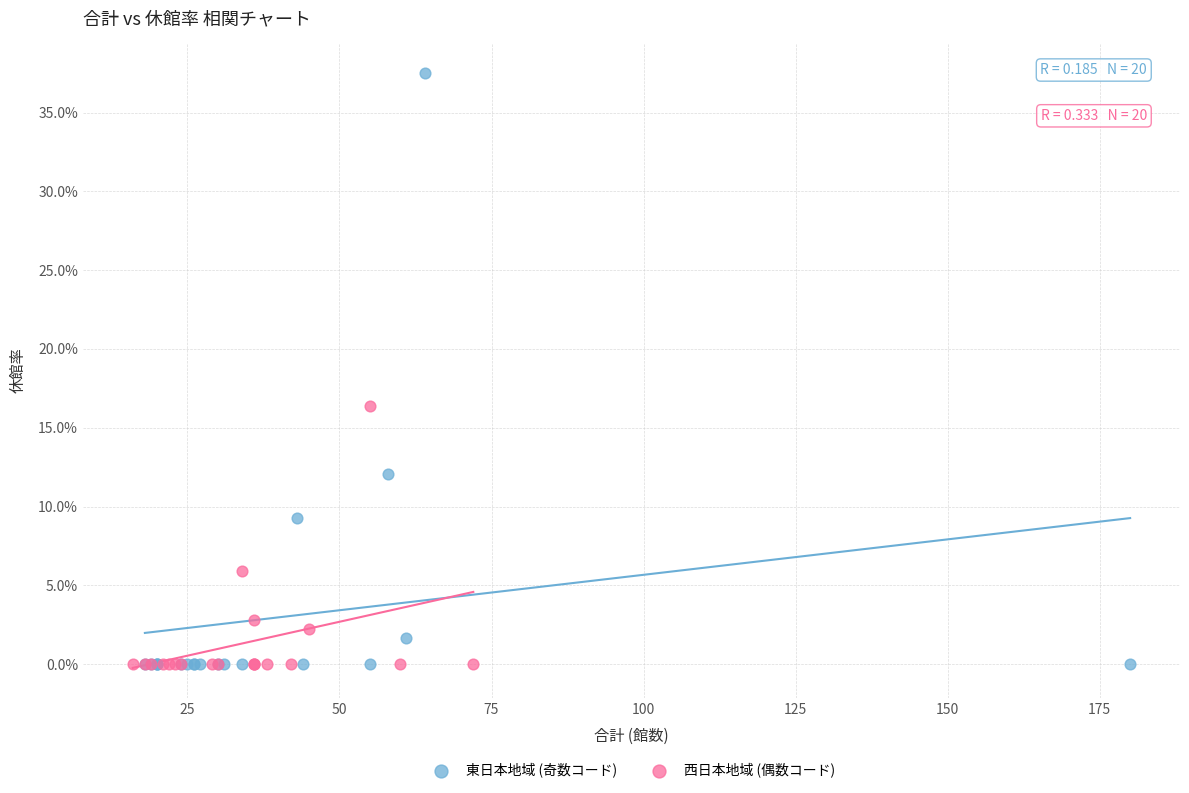

What are all the series names shown in the legend?

東日本地域 (奇数コード), 西日本地域 (偶数コード)